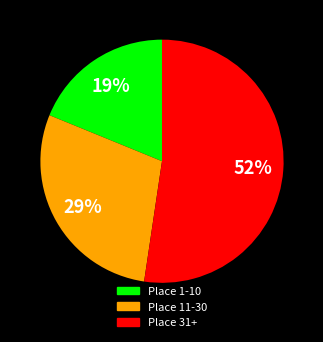

Which category has the biggest portion of the pie?

Place 31+